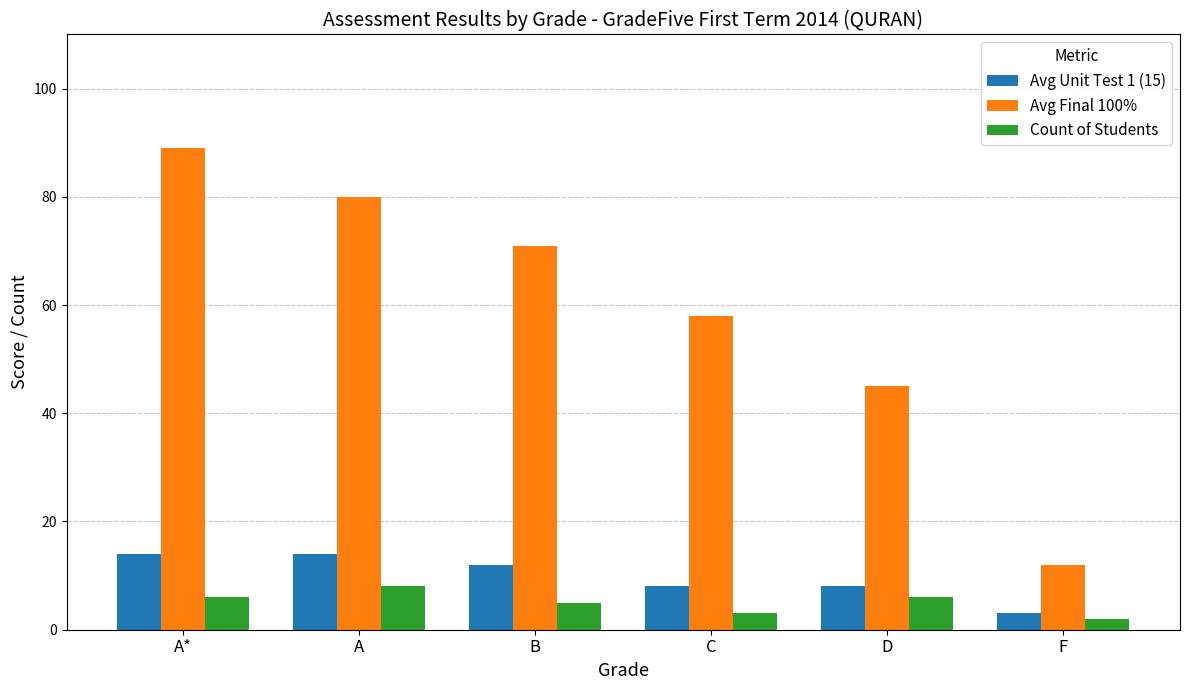

What position from the right is A?

5